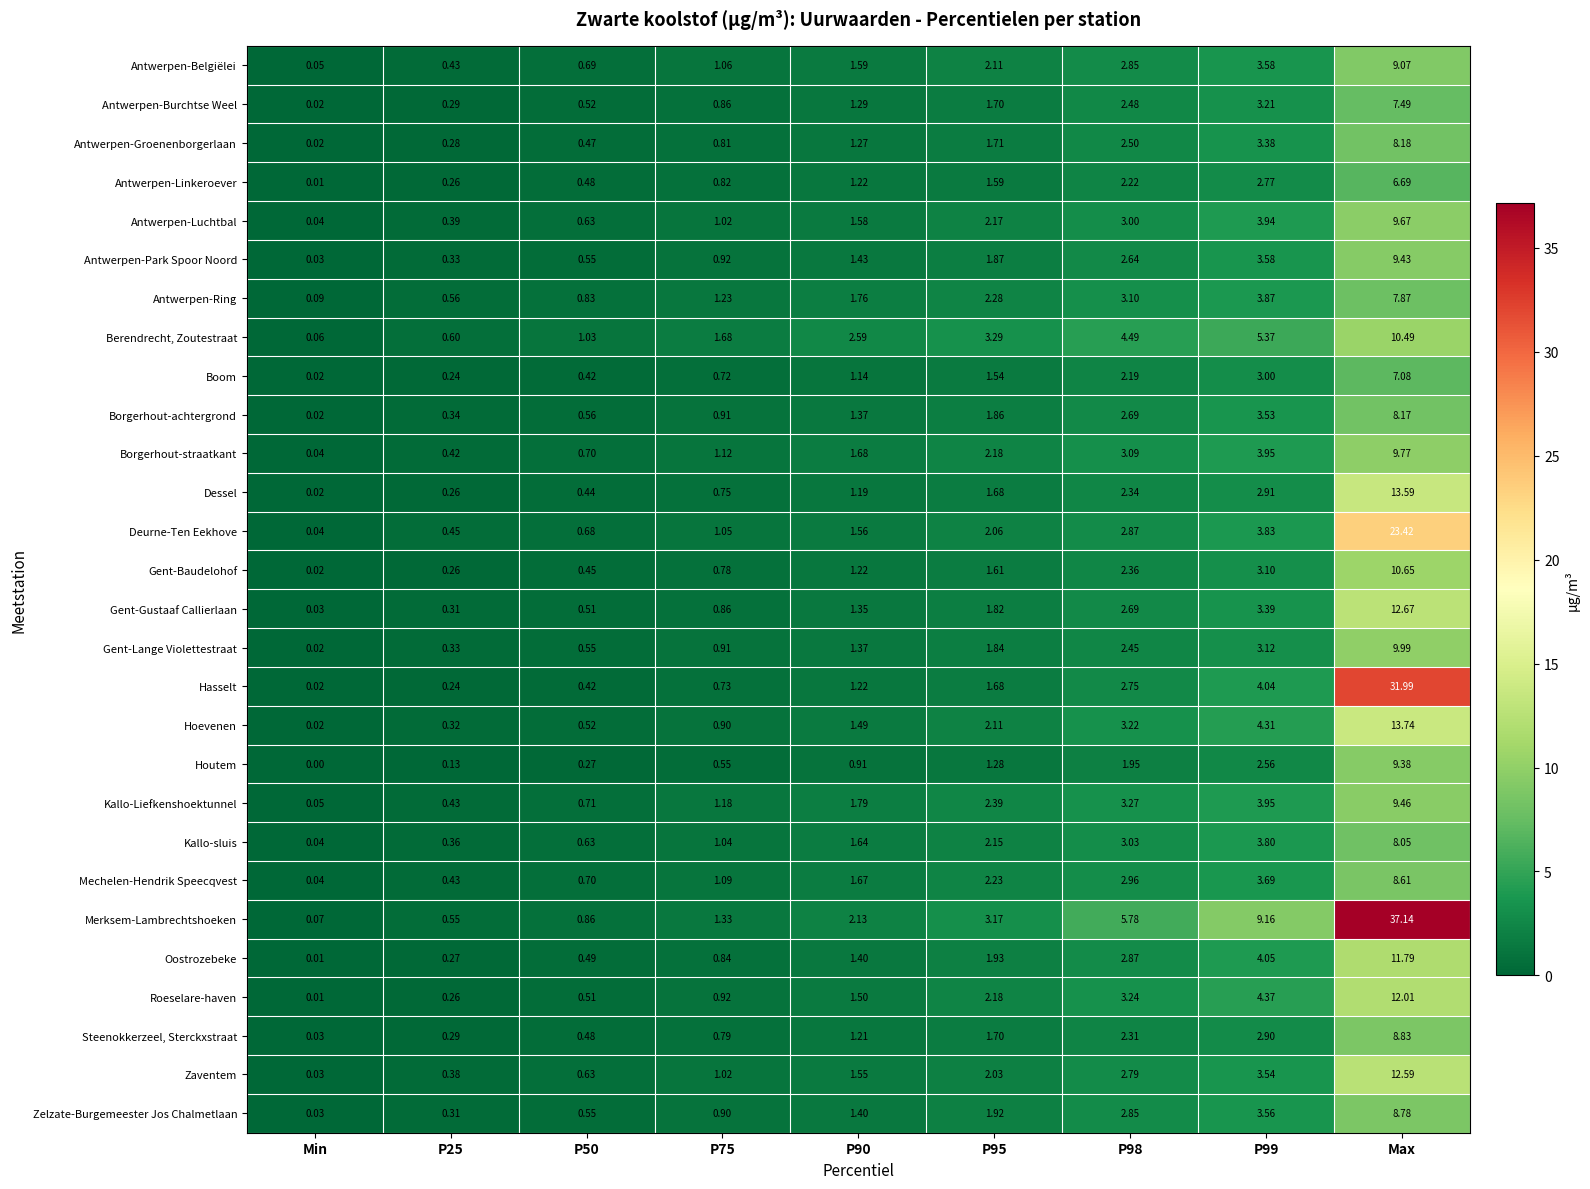

At which category is the sum across all series the highest?

Max